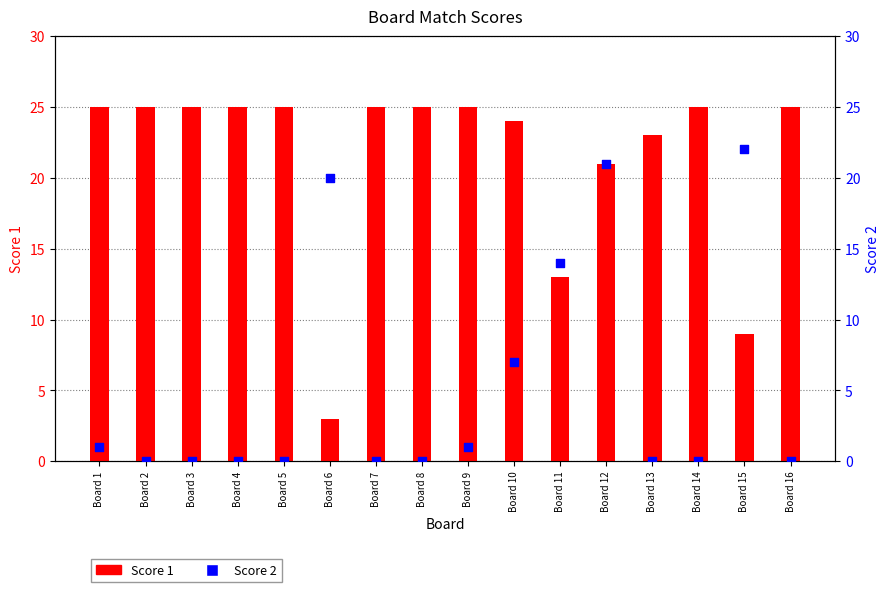

What are all the series names shown in the legend?

Score 1, Score 2